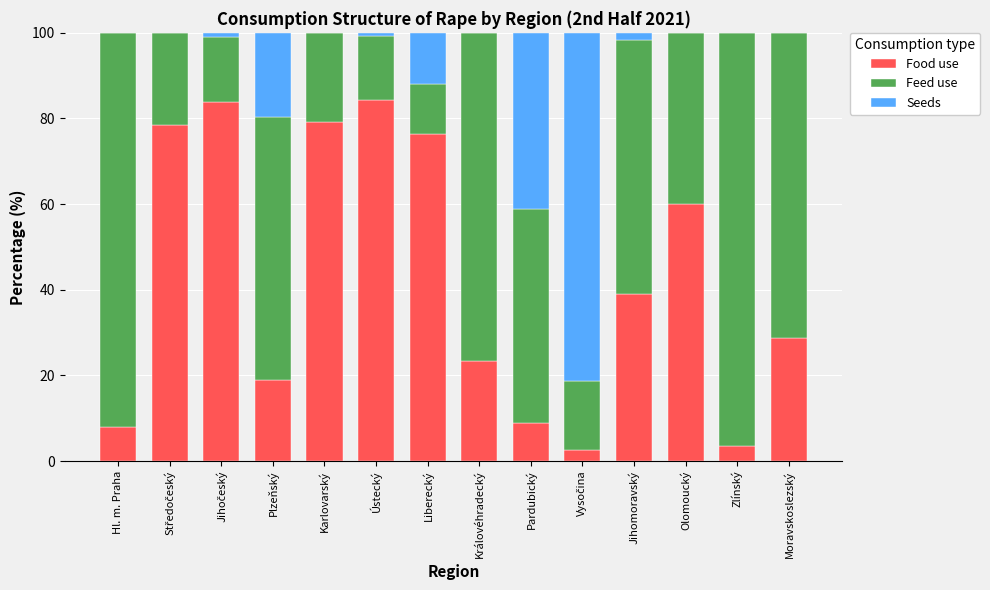

What is the total value across all series at Karlovarský?

100.0